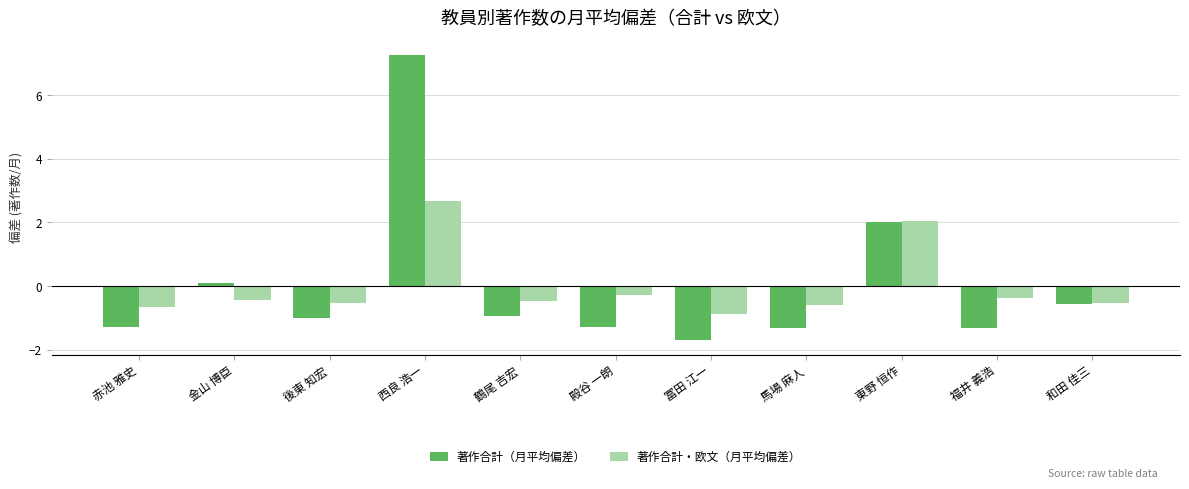

What is the sum of the 著作合計（月平均偏差） values at 後東 知宏 and 東野 恒作?

1.0